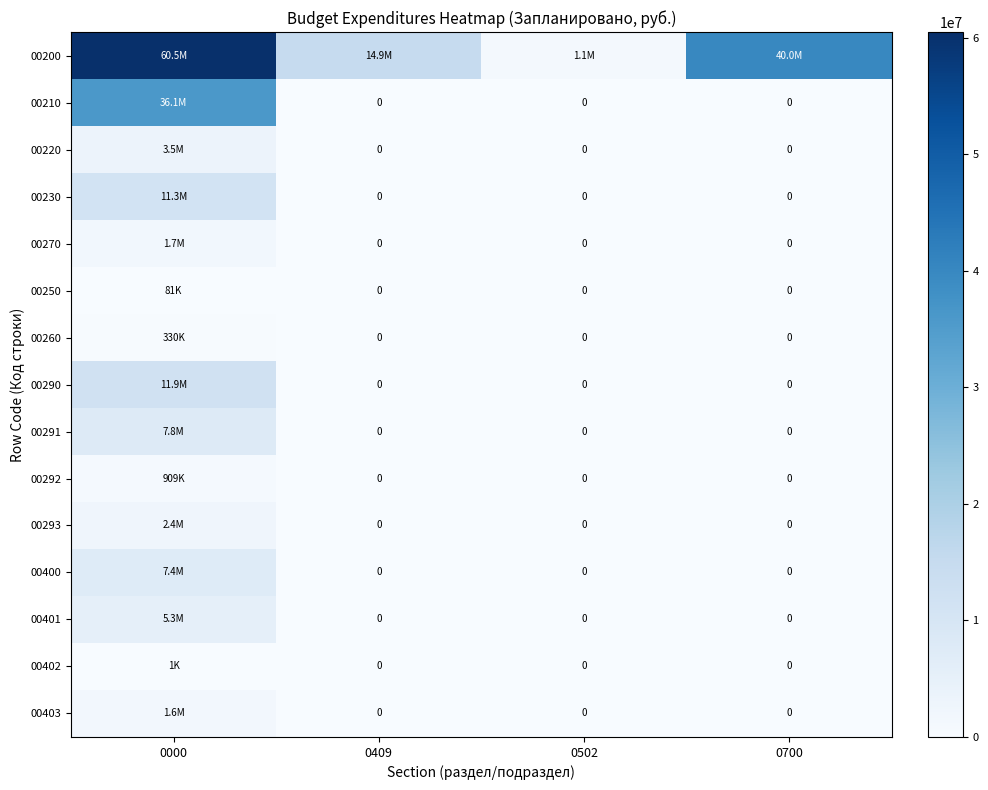

How many values in 00210 are above zero?

1